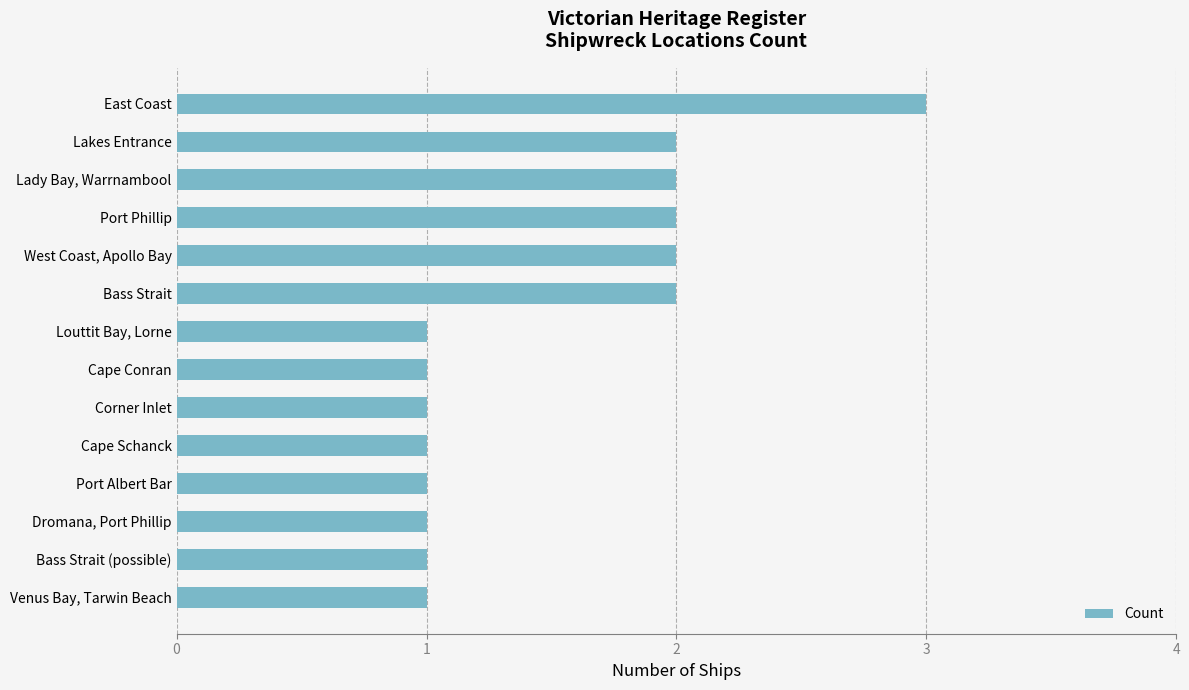

Count the values in the range 1 to 2.

13